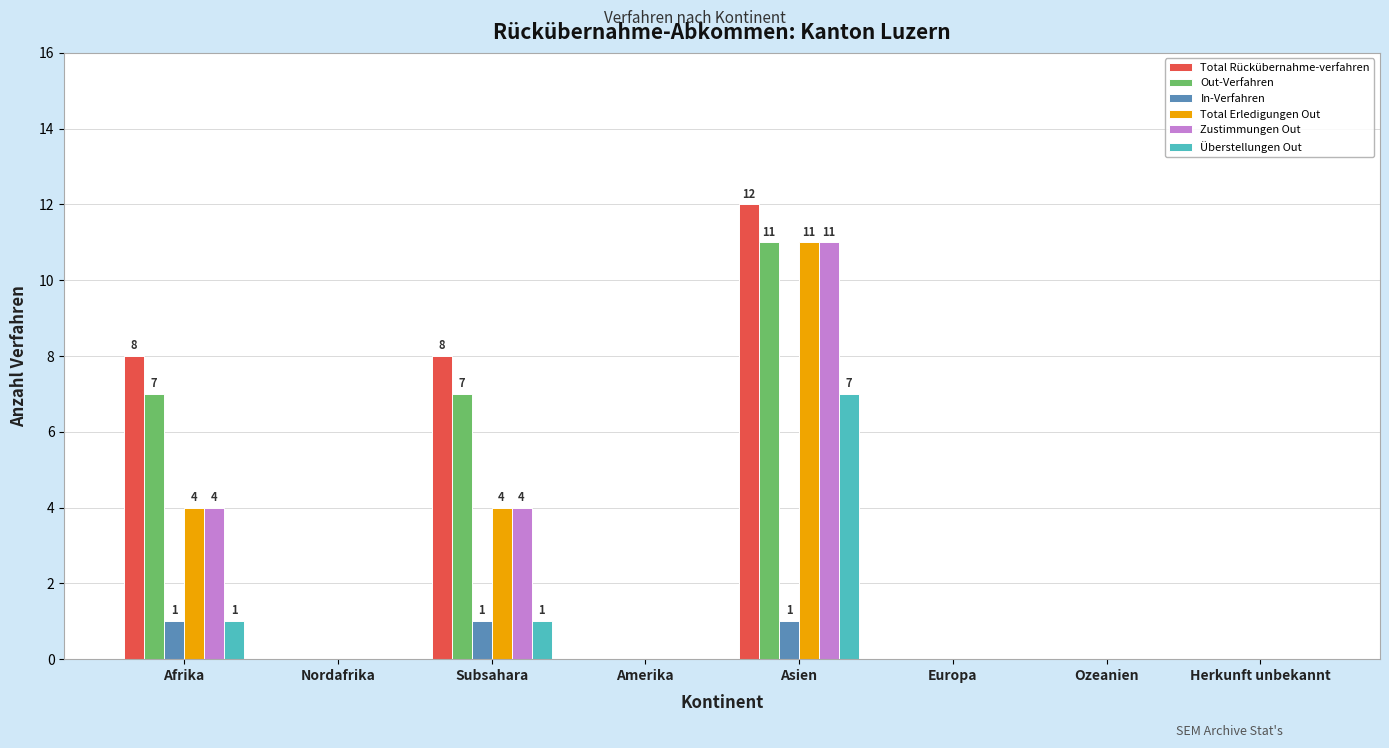

Which series has the largest total across all categories?

Total Rückübernahme-verfahren